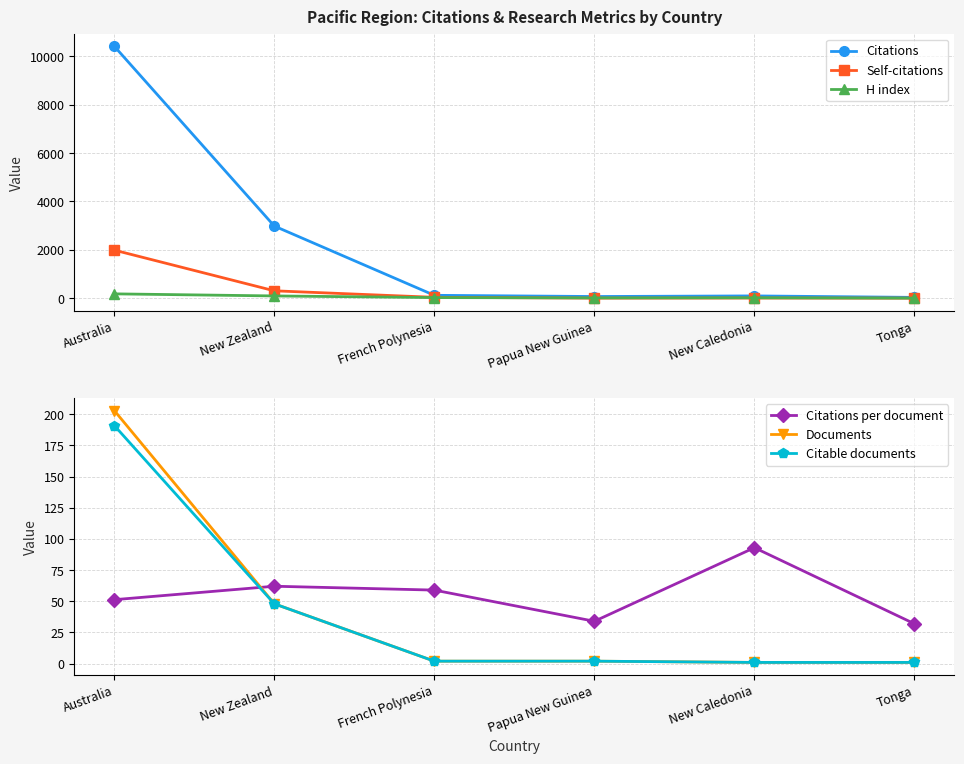

What is the difference between the maximum and second lowest values in the Self-citations series?

1984